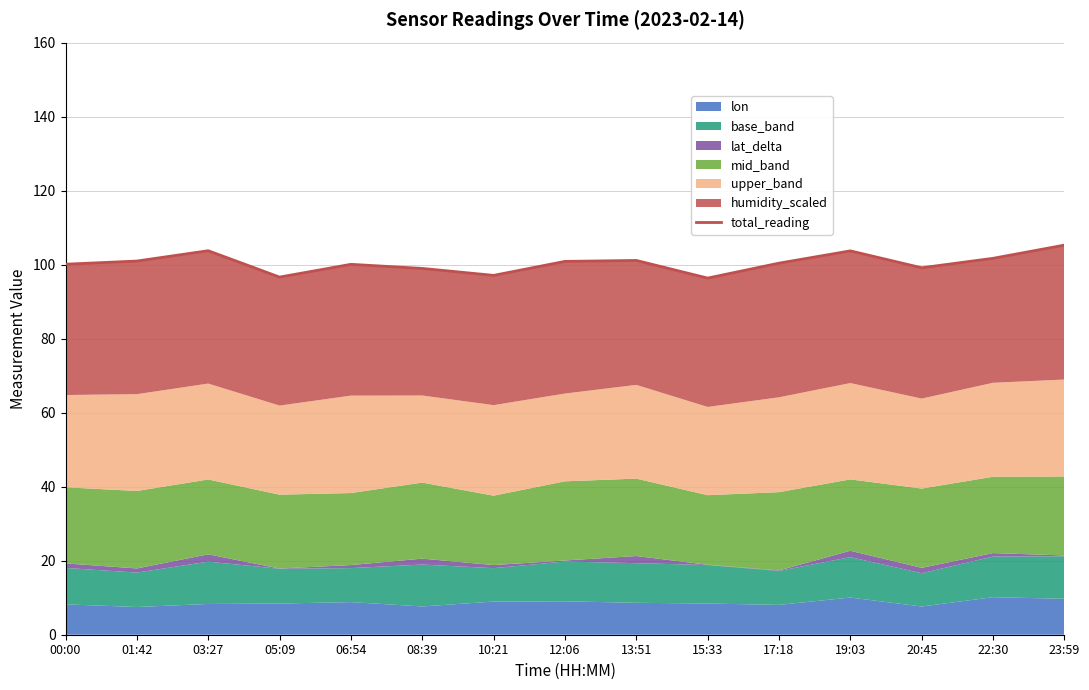

How many points are lower than both their immediate neighbors (excluding endpoints)?

4